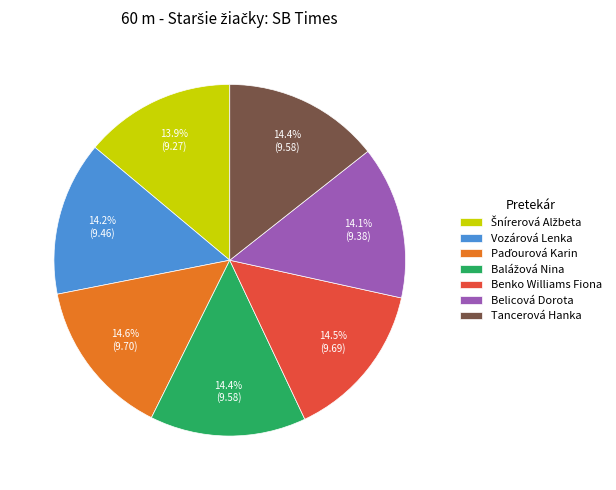

Is there any slice that represents more than half of the pie?

No